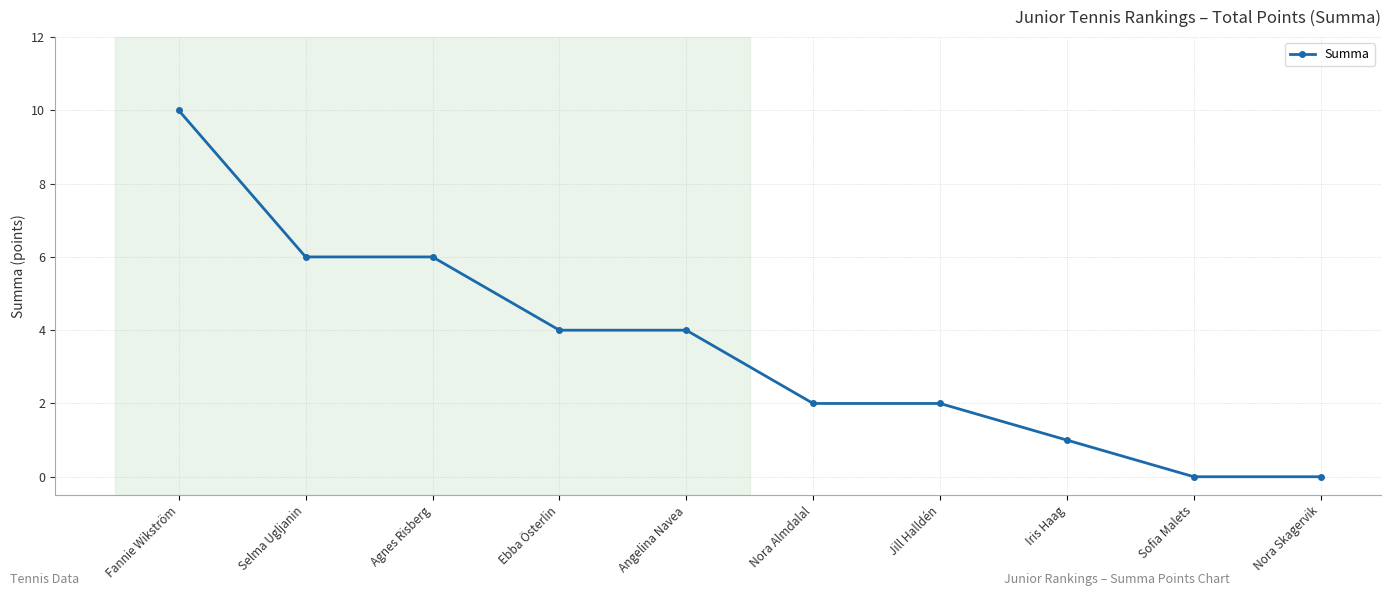

How many data points are less than 4?

5